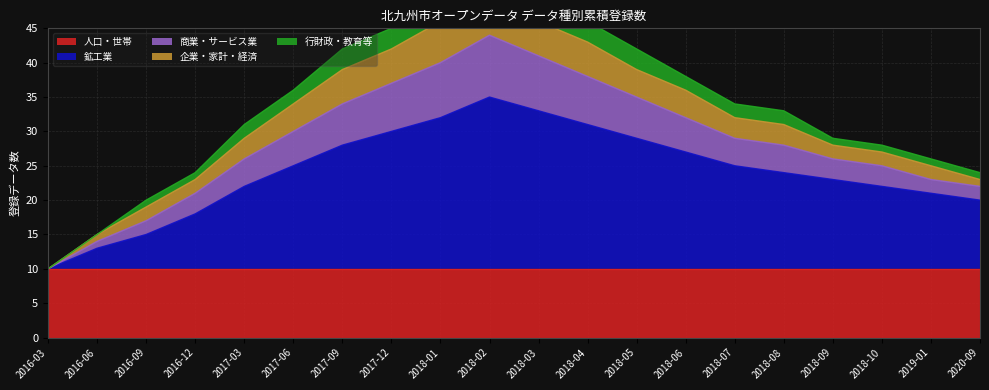

What is the label of the 13th point from the right?

2017-12